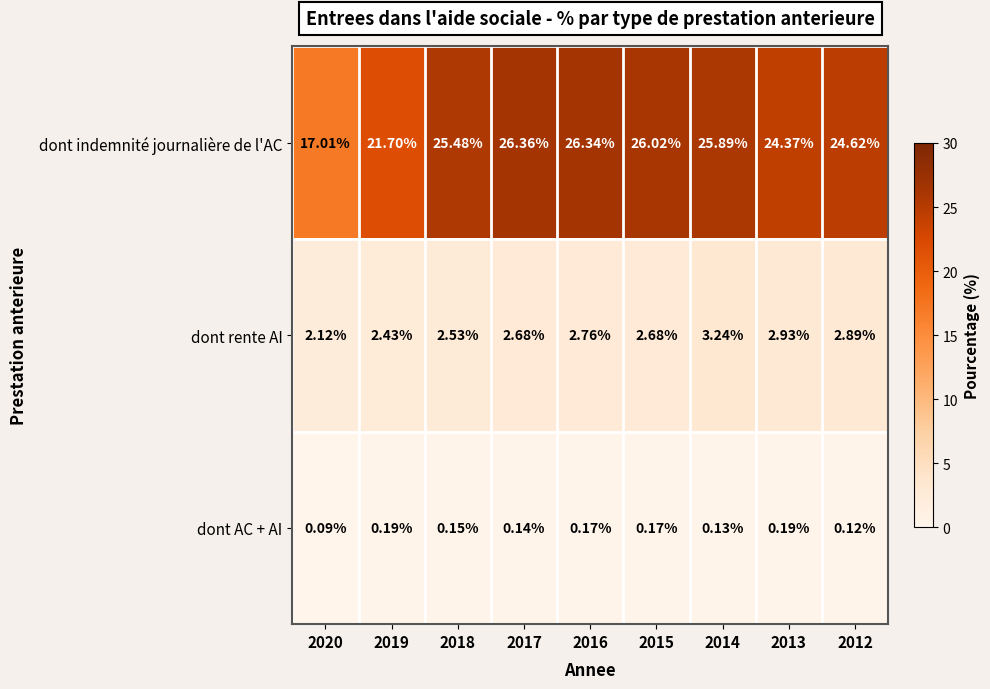

What is the greatest value displayed?

26.4